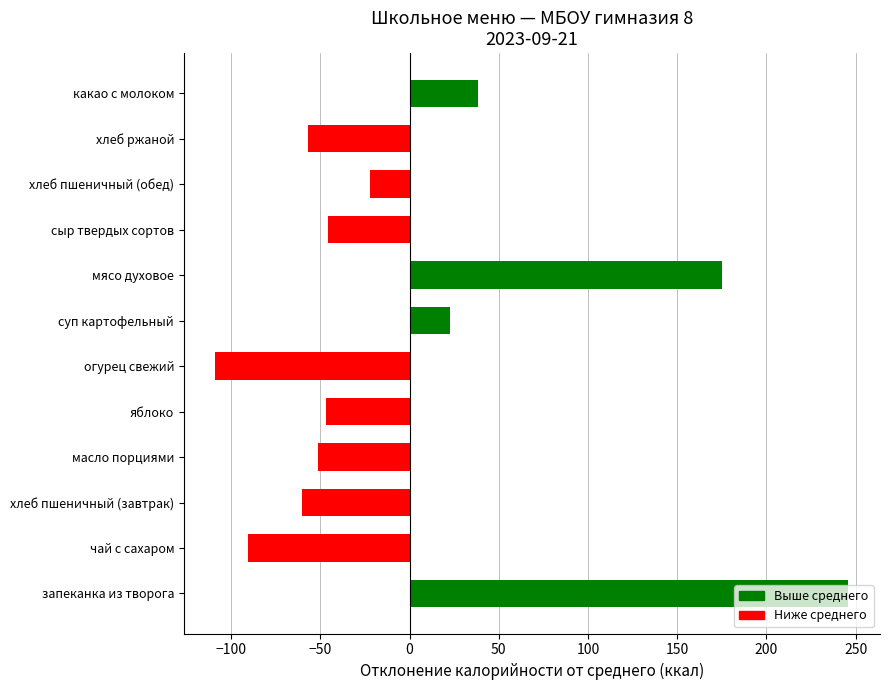

What is the difference between the second highest and second lowest values?

265.5